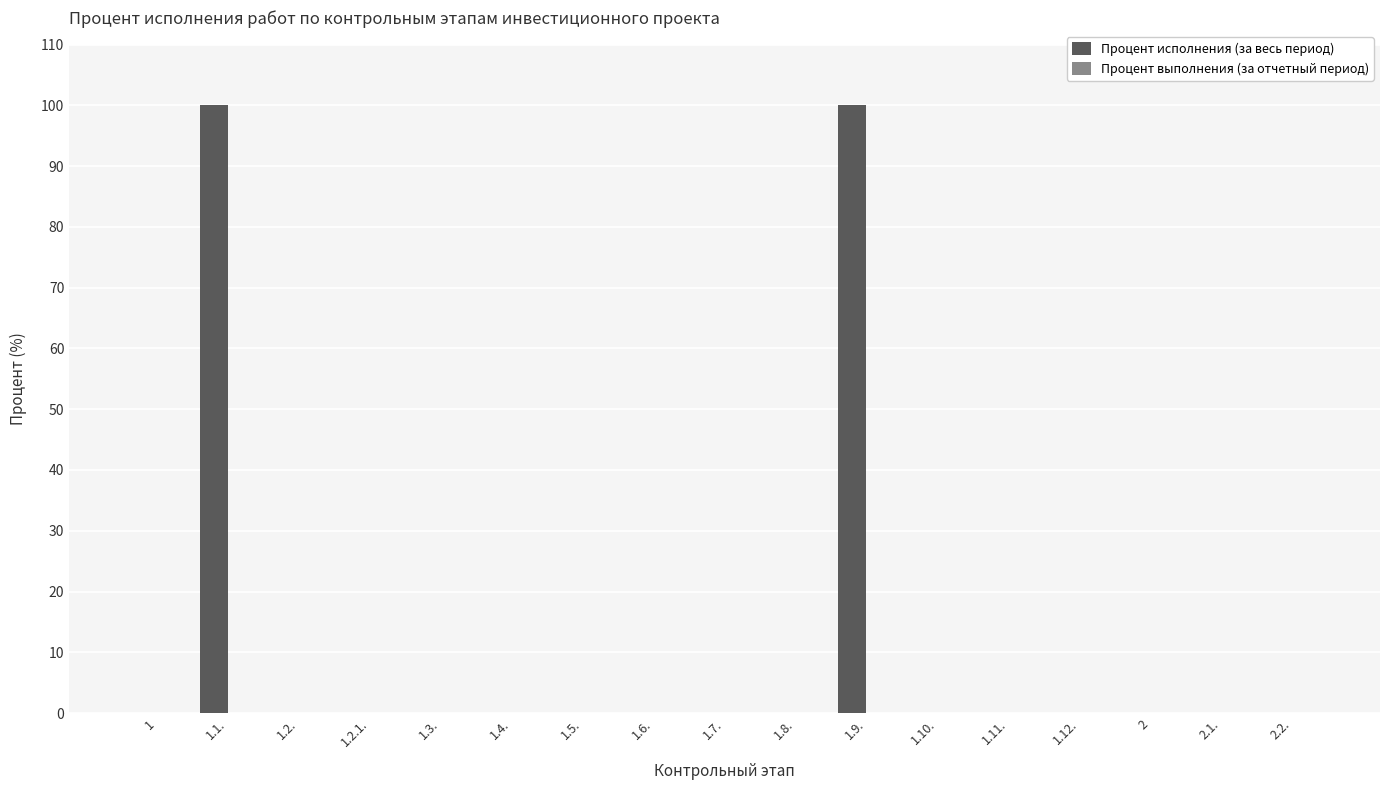

How many series are shown in this chart?

1